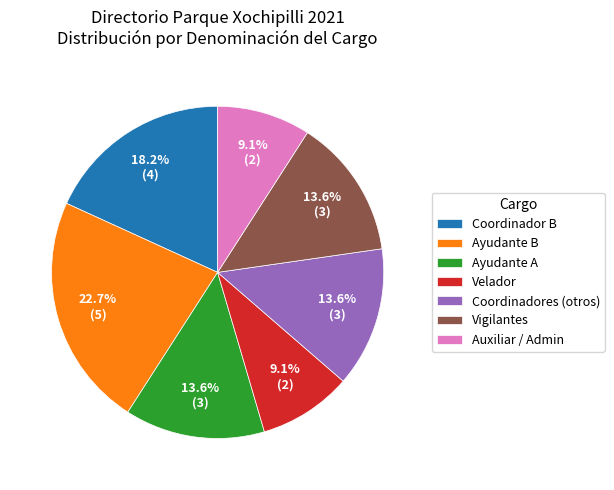

How many segments does this pie chart have?

7